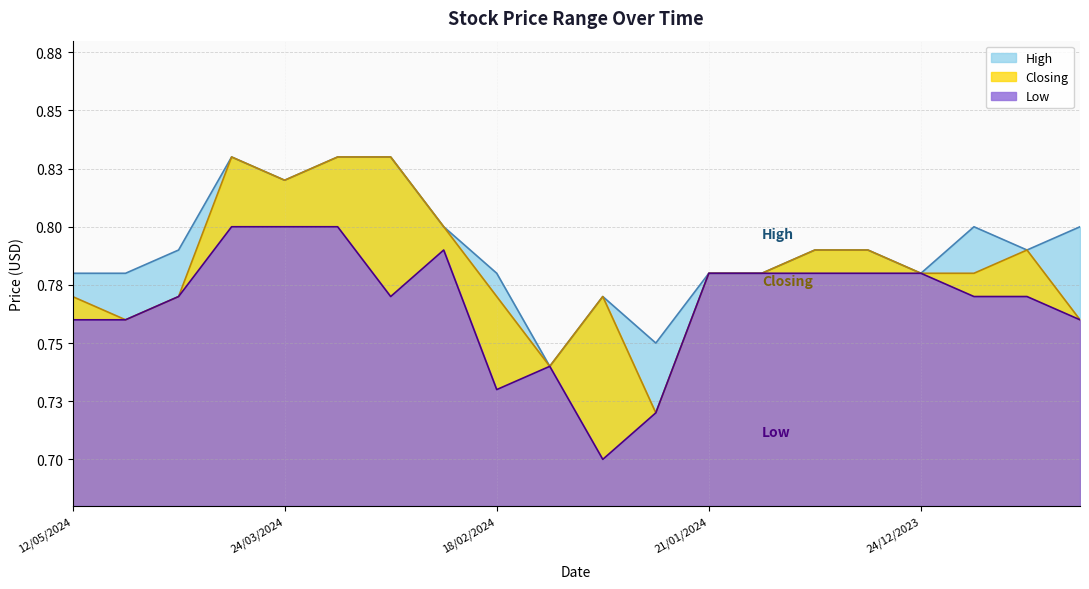

Is the value of Low at 10/12/2023 greater than the value of High at 12/05/2024?

No